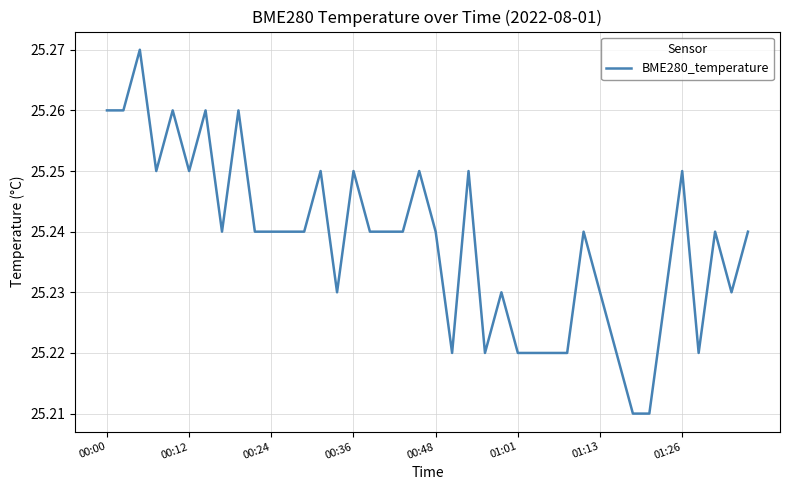

Is it true that the value at 00:00 is 39.1?

False